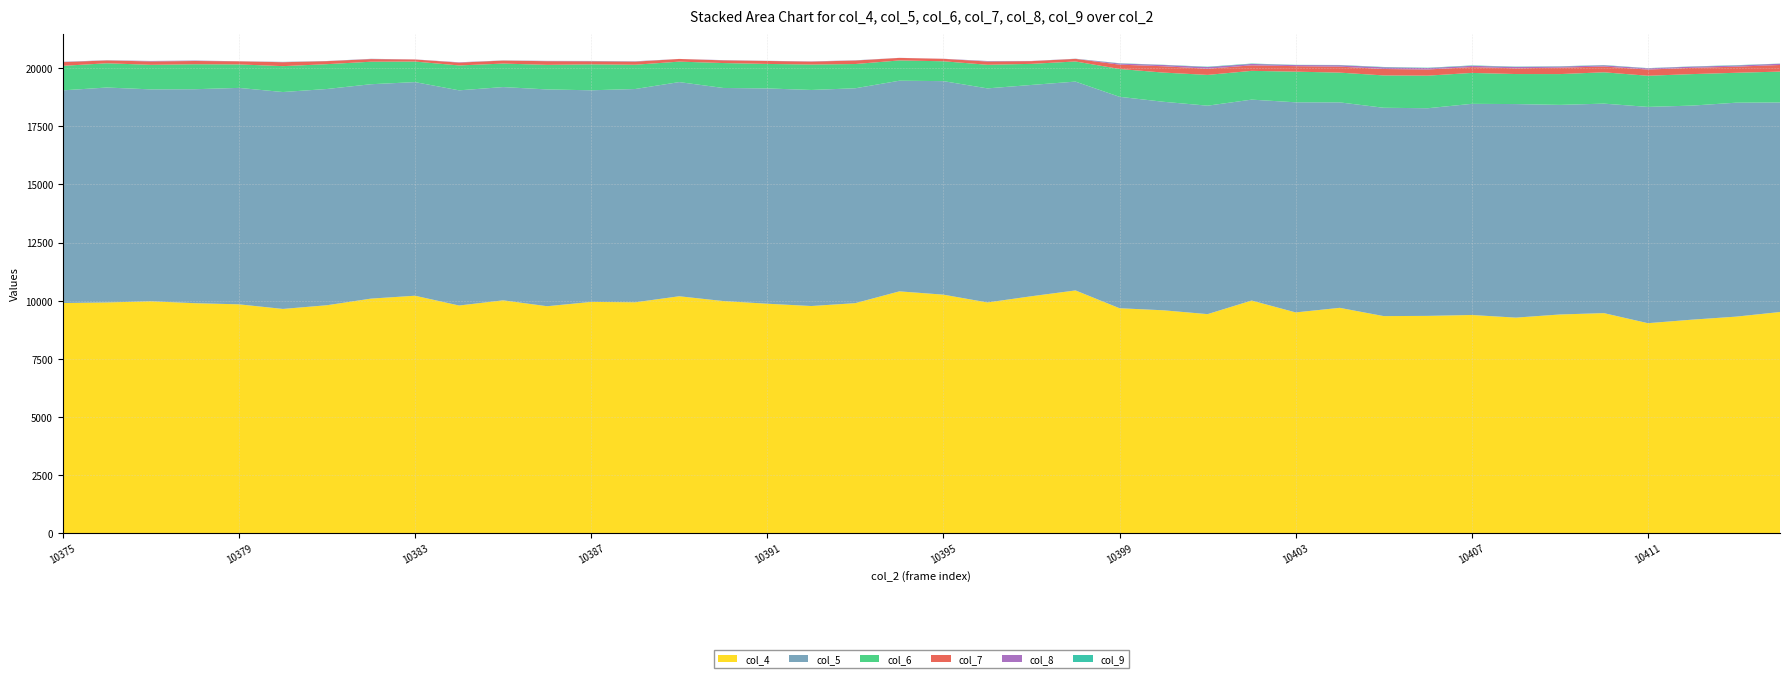

Reading left to right, what are all the values shown in this chart?

col_4: 10375=9900	10376=9924	10377=9975	10378=9893	10379=9844	10380=9646	10381=9805	10382=10090	10383=10214	10384=9793	10385=10016	10386=9762	10387=9948	10388=9931	10389=10191	10390=9985	10391=9870	10392=9771	10393=9895	10394=10402	10395=10260	10396=9925	10397=10192	10398=10442	10399=9676	10400=9587	10401=9422	10402=10007	10403=9496	10404=9693	10405=9337	10406=9347	10407=9385	10408=9272	10409=9407	10410=9466	10411=9033	10412=9184	10413=9314	10414=9513
col_5: 10375=9150	10376=9248	10377=9117	10378=9206	10379=9312	10380=9332	10381=9304	10382=9224	10383=9191	10384=9258	10385=9175	10386=9328	10387=9105	10388=9177	10389=9215	10390=9168	10391=9263	10392=9296	10393=9245	10394=9063	10395=9187	10396=9210	10397=9091	10398=8985	10399=9096	10400=8971	10401=8969	10402=8644	10403=9040	10404=8840	10405=8964	10406=8934	10407=9085	10408=9188	10409=9018	10410=9013	10411=9305	10412=9210	10413=9205	10414=9016
col_6: 10375=1055	10376=1043	10377=1057	10378=1075	10379=1010	10380=1114	10381=1068	10382=968	10383=884	10384=1071	10385=1011	10386=1058	10387=1116	10388=1045	10389=880	10390=1072	10391=1054	10392=1094	10393=1043	10394=873	10395=854	10396=1016	10397=907	10398=866	10399=1198	10400=1256	10401=1324	10402=1238	10403=1319	10404=1280	10405=1391	10406=1402	10407=1330	10408=1292	10409=1325	10410=1348	10411=1340	10412=1355	10413=1287	10414=1328
col_7: 10375=158	10376=122	10377=145	10378=139	10379=133	10380=168	10381=129	10382=113	10383=89	10384=121	10385=129	10386=156	10387=130	10388=131	10389=115	10390=115	10391=127	10392=125	10393=150	10394=108	10395=105	10396=139	10397=117	10398=111	10399=186	10400=273	10401=265	10402=238	10403=236	10404=258	10405=277	10406=264	10407=252	10408=246	10409=276	10410=248	10411=267	10412=269	10413=263	10414=285
col_8: 10375=13	10376=6	10377=19	10378=16	10379=4	10380=10	10381=5	10382=9	10383=4	10384=15	10385=3	10386=12	10387=12	10388=14	10389=1	10390=10	10391=5	10392=11	10393=7	10394=3	10395=4	10396=20	10397=8	10398=5	10399=50	10400=55	10401=72	10402=60	10403=48	10404=61	10405=73	10406=63	10407=55	10408=60	10409=48	10410=51	10411=54	10412=52	10413=49	10414=54
col_9: 10375=3	10376=3	10377=2	10378=3	10379=0	10380=5	10381=2	10382=3	10383=0	10384=0	10385=4	10386=2	10387=4	10388=3	10389=0	10390=1	10391=2	10392=0	10393=3	10394=0	10395=0	10396=3	10397=0	10398=3	10399=11	10400=8	10401=15	10402=16	10403=9	10404=10	10405=14	10406=13	10407=16	10408=13	10409=12	10410=13	10411=8	10412=10	10413=15	10414=6